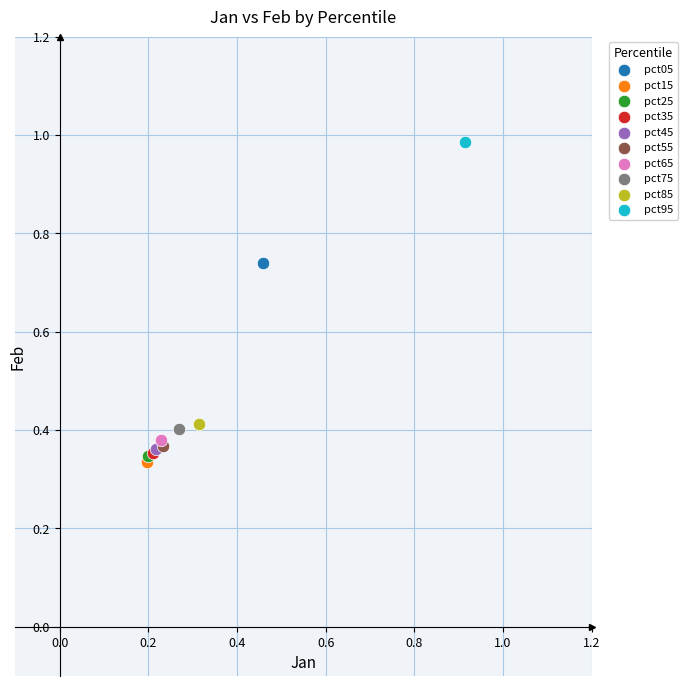

What are all the series names shown in the legend?

pct05, pct15, pct25, pct35, pct45, pct55, pct65, pct75, pct85, pct95